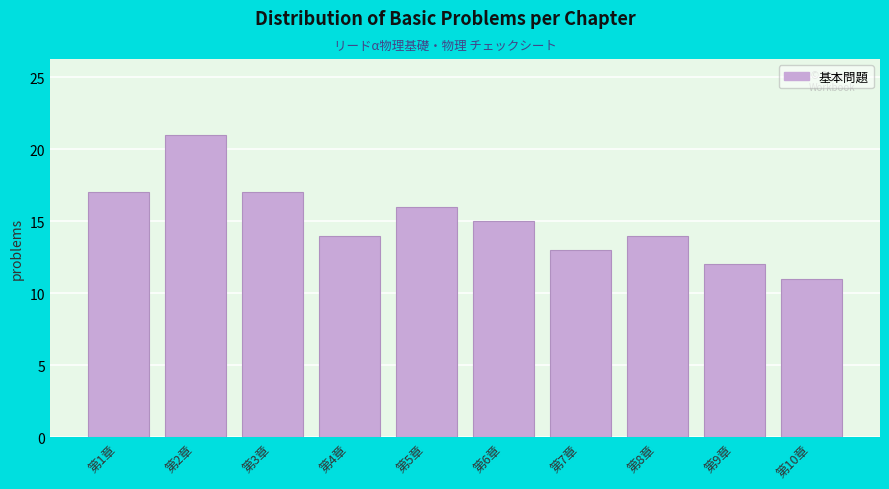

Reading right to left, list all the values displayed in this chart.

第10章=11	第9章=12	第8章=14	第7章=13	第6章=15	第5章=16	第4章=14	第3章=17	第2章=21	第1章=17